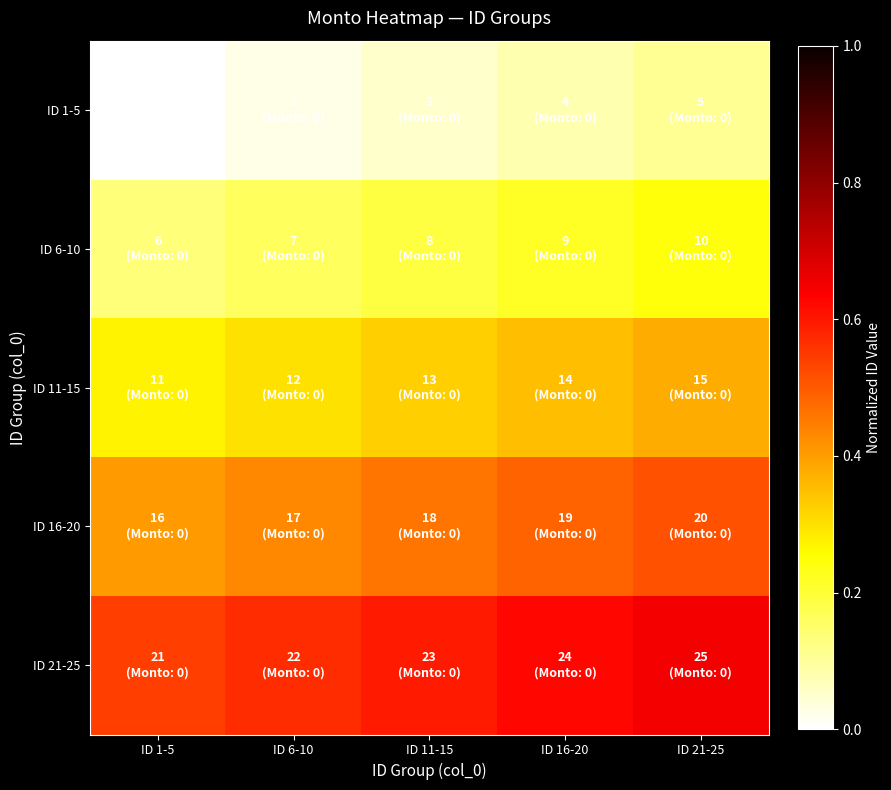

At which category is the sum across all series the highest?

ID 21-25